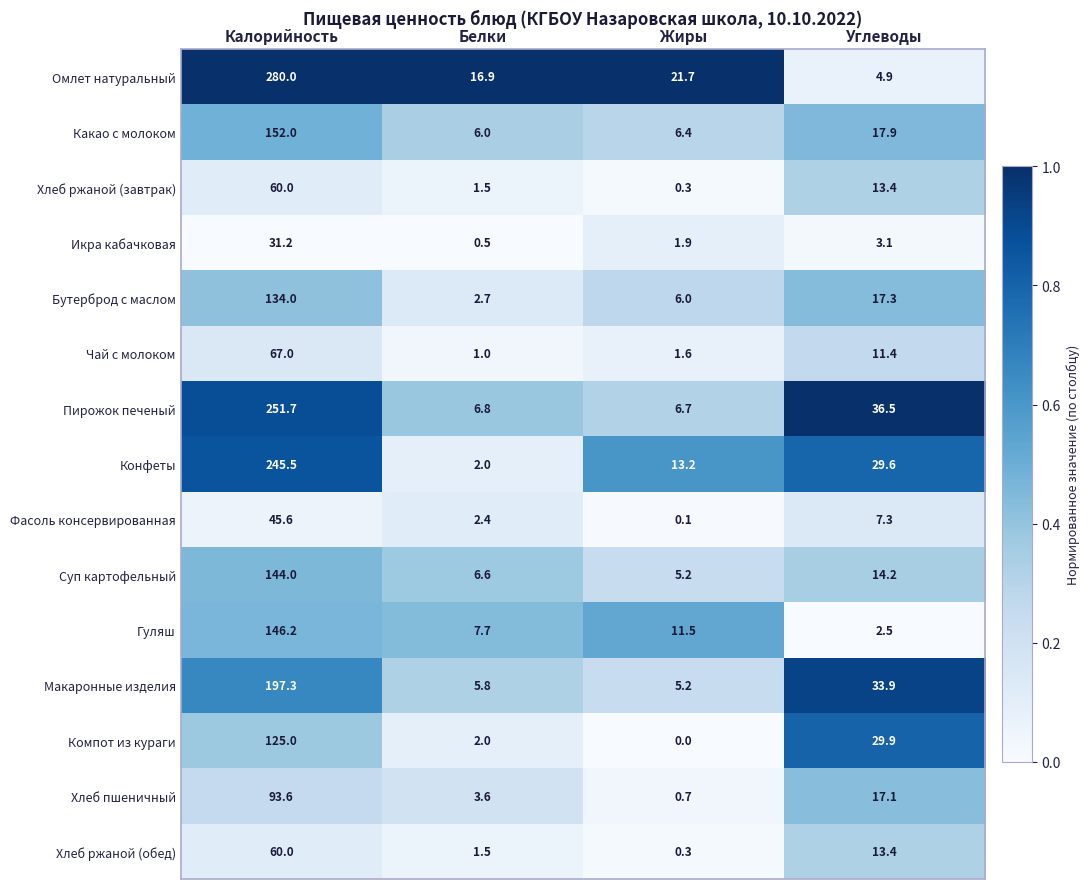

At which category does the chart reach its minimum across all series?

Жиры